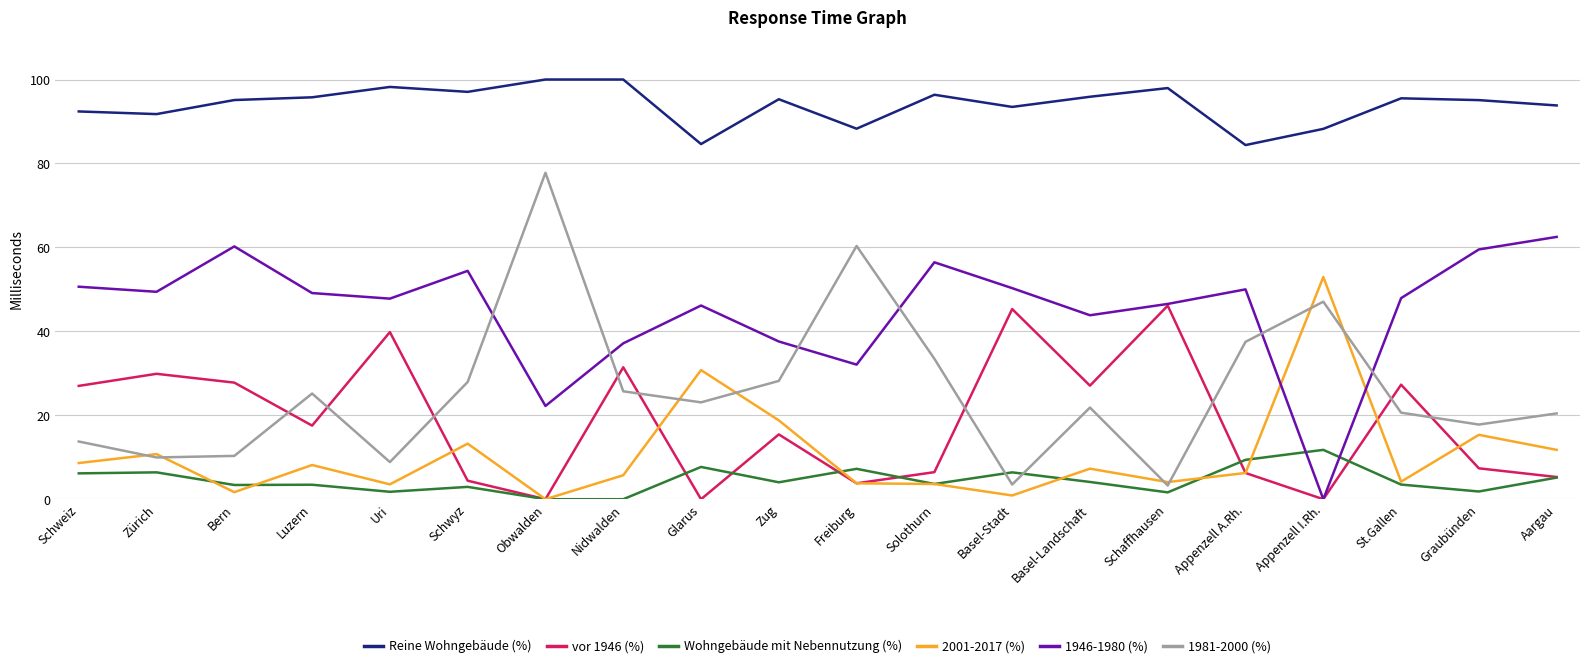

What is the average value of the Wohngebäude mit Nebennutzung (%) series?

4.5